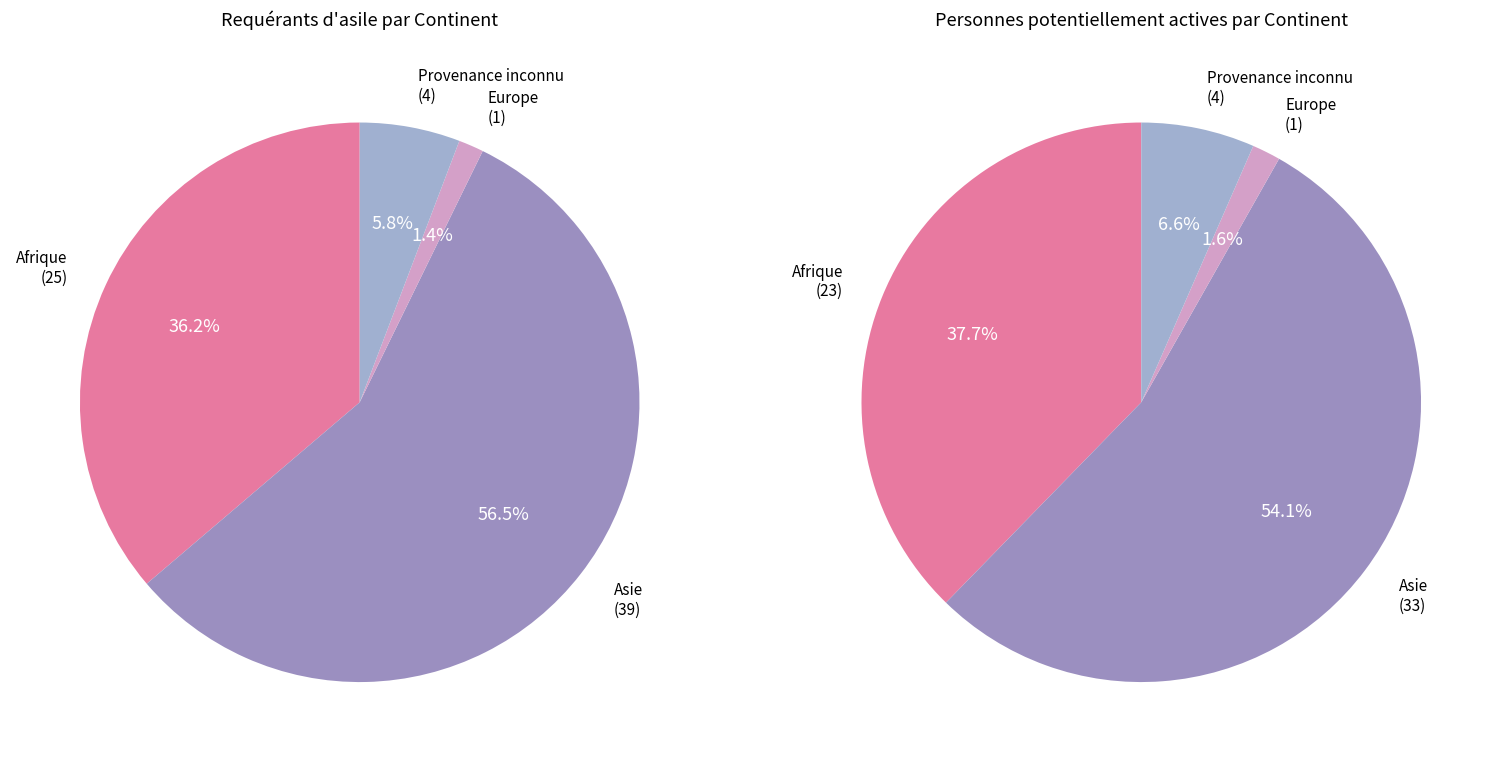

The Afrique slice represents 36% of the pie. True or false?

True